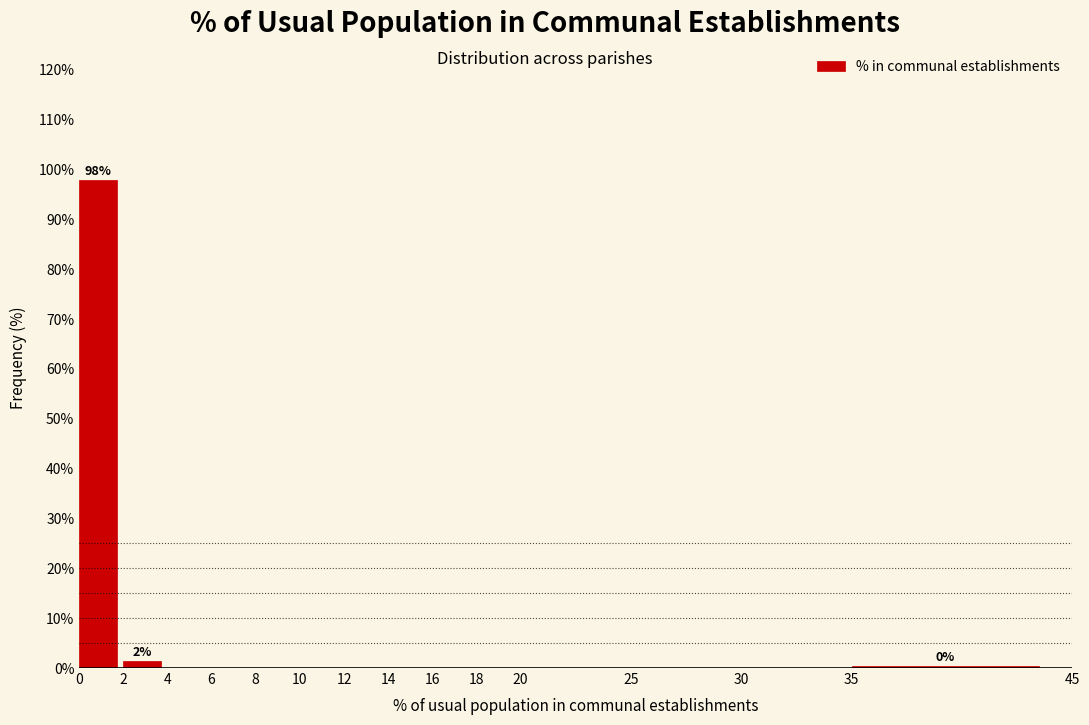

Over which range of the x-axis is the bar tallest?

0 to 2